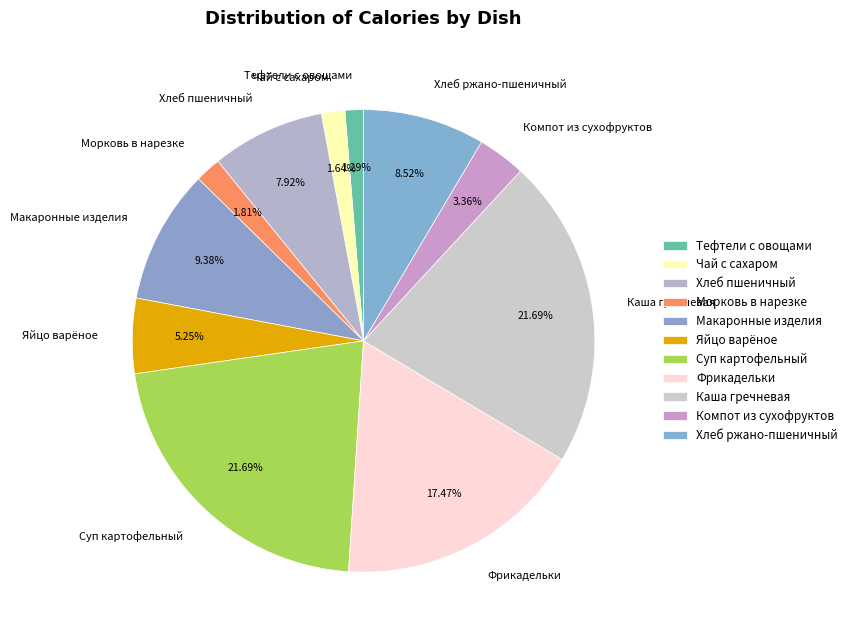

What portion of the pie excludes Тефтели с овощами?

98.7%